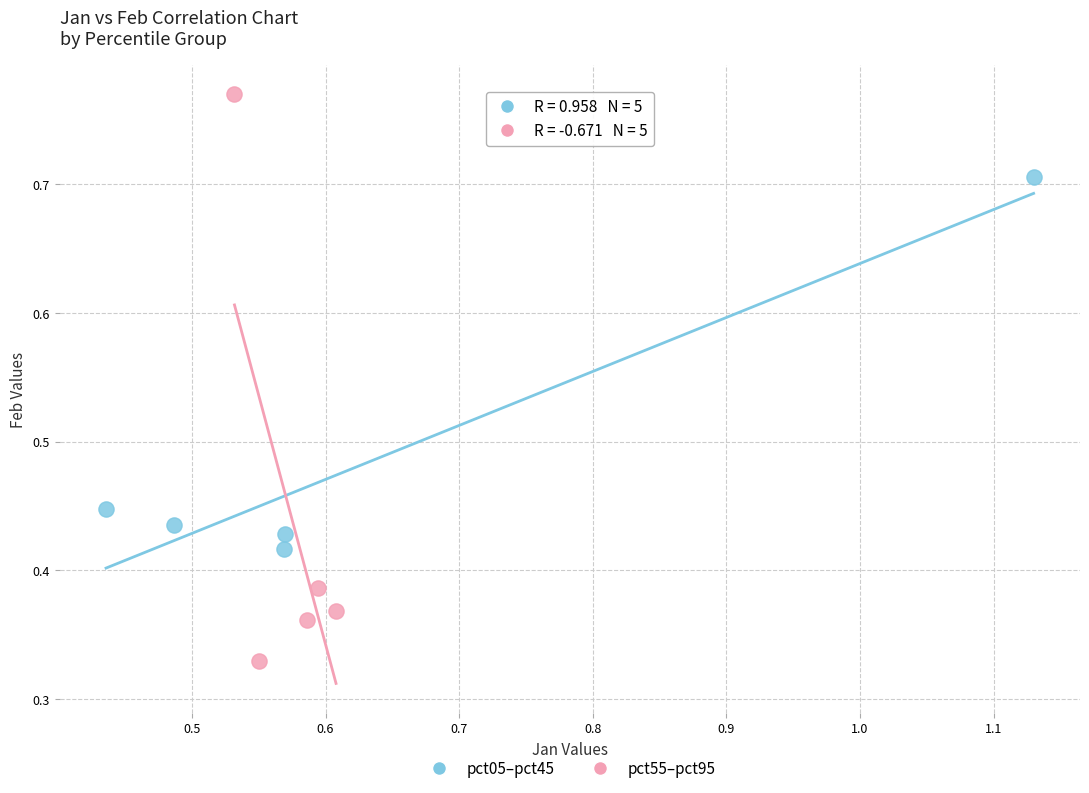

Which series reaches the maximum Y coordinate?

pct55–pct95